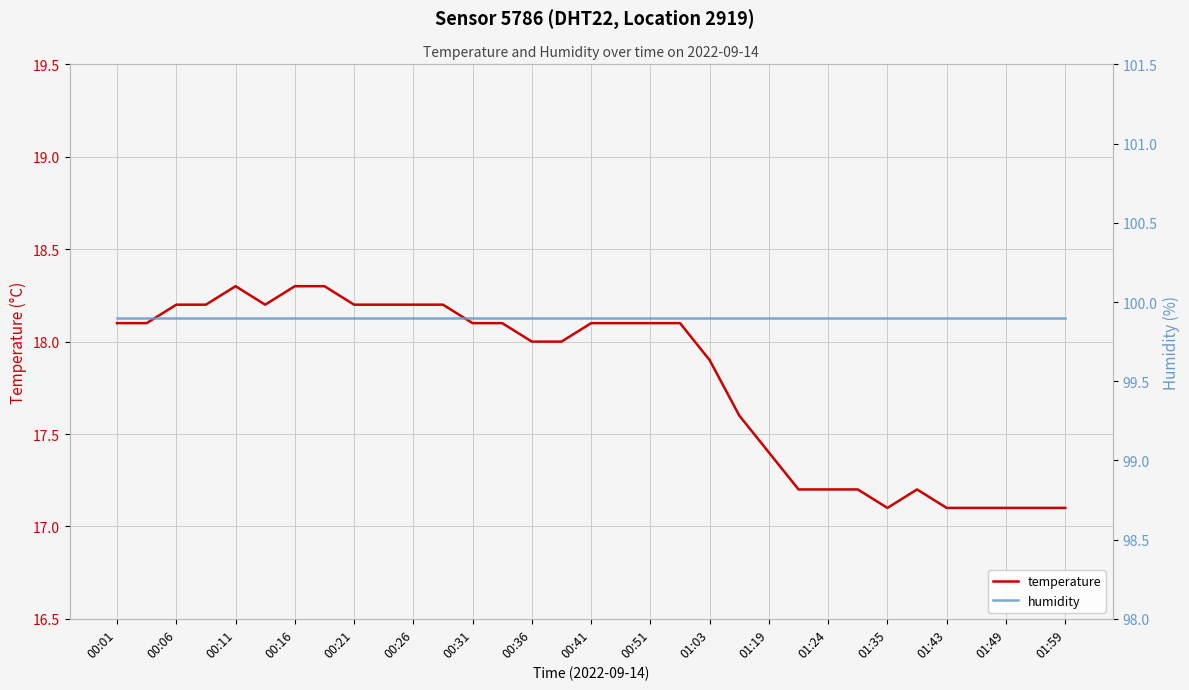

Where is humidity nearest to the value 99?

00:01